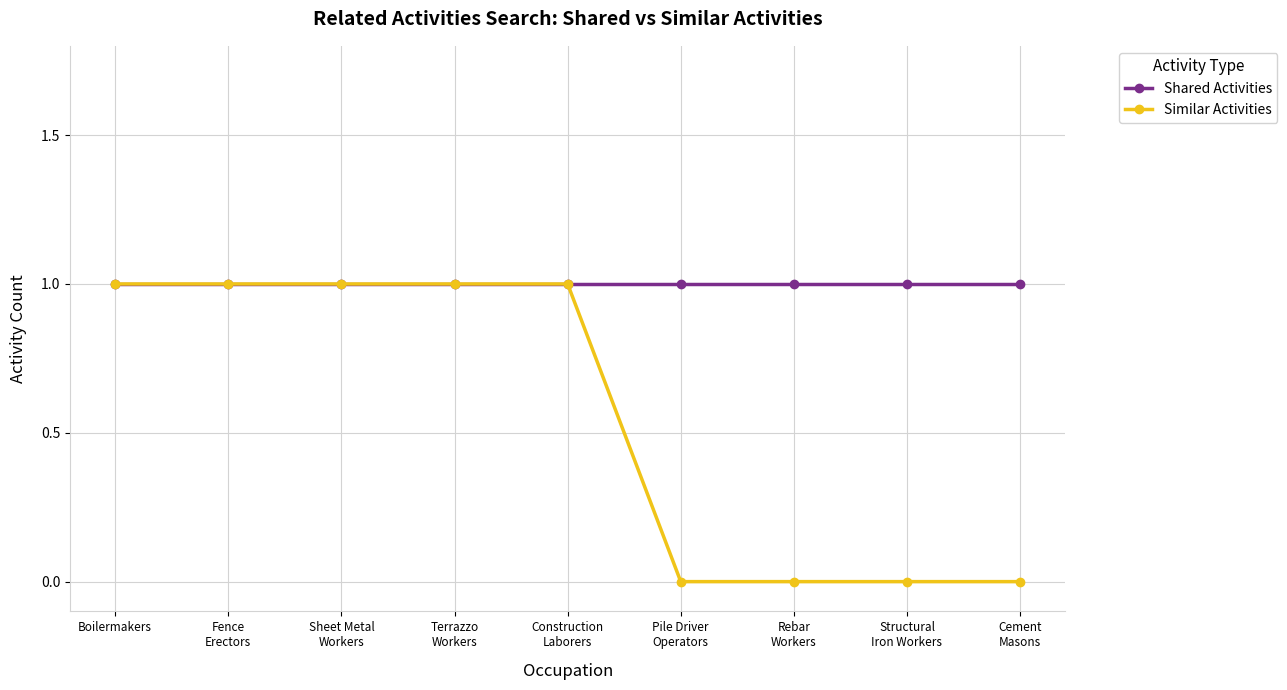

What is the value of the Shared Activities point at the 2nd from the left?

1